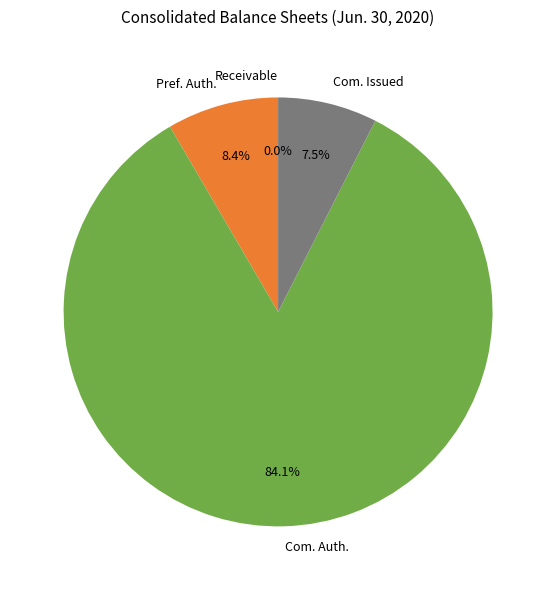

What is the largest slice in the pie chart?

Com. Auth.